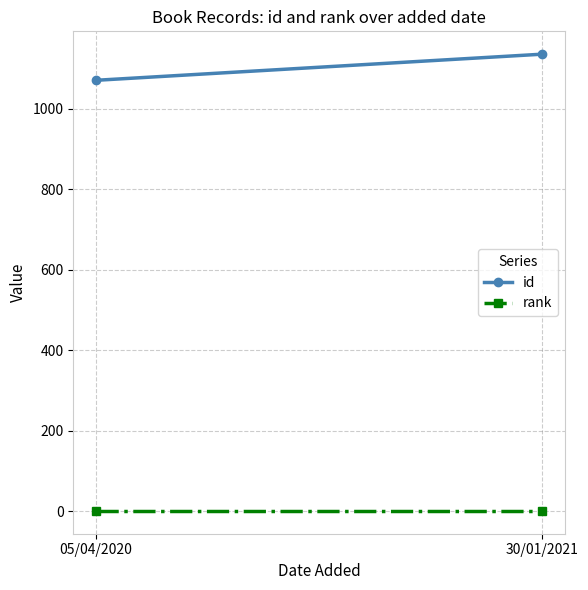

What is the value of the rank point at the 2nd from the left?

1